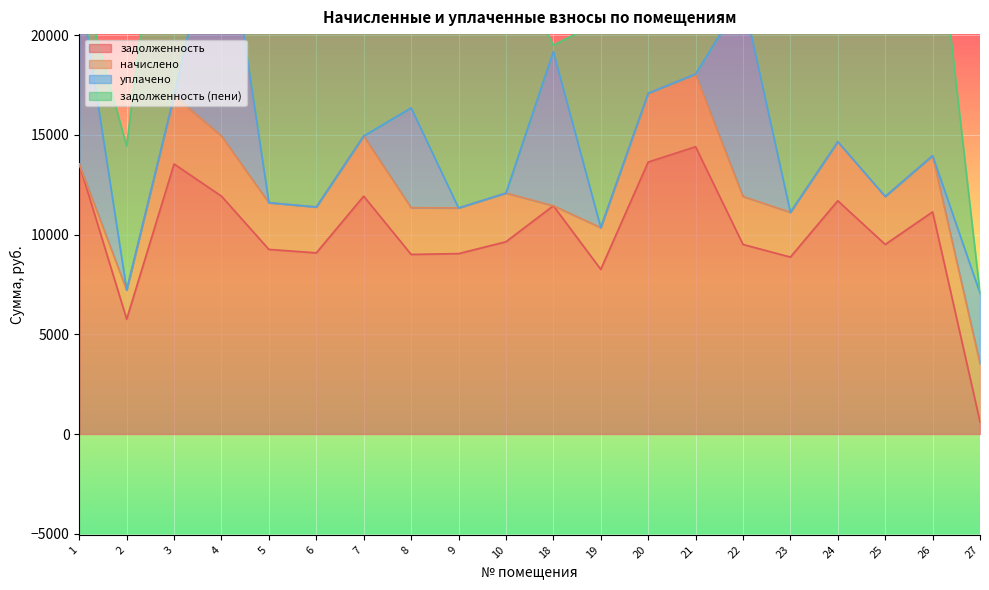

The value of задолженность at 3 is 13536.0. True or false?

True